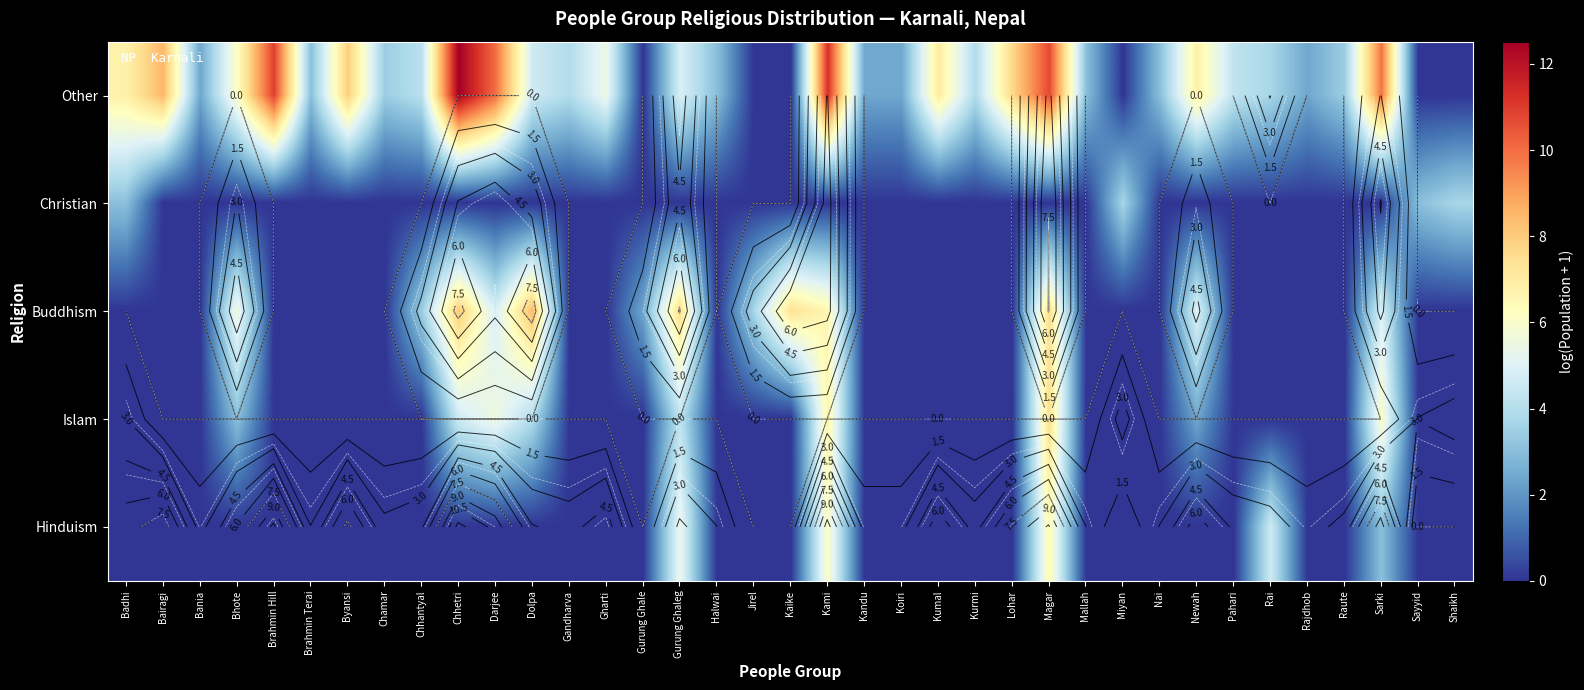

What is the highest value of the Buddhism series?

8.4